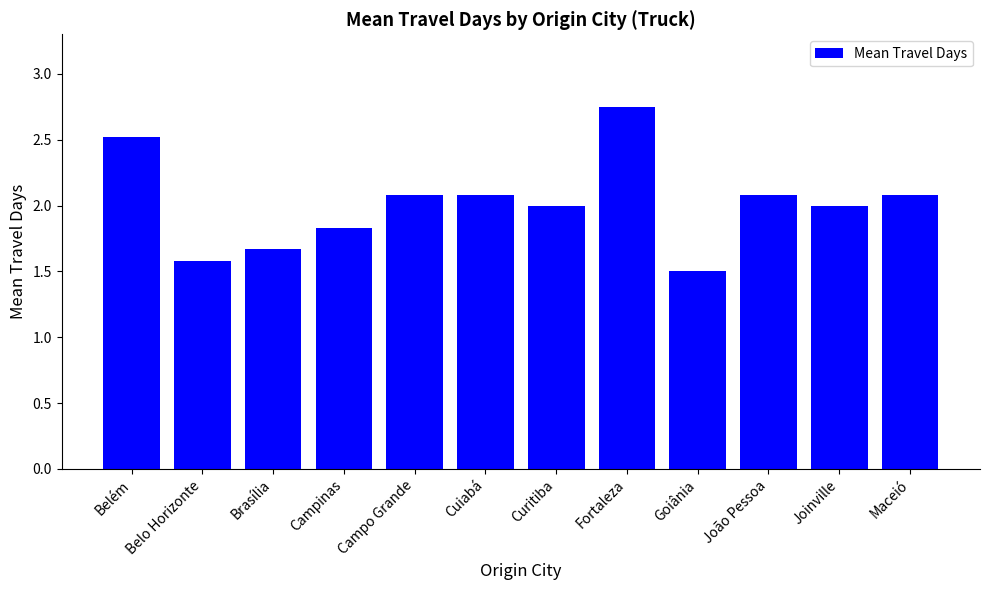

Is it true that the value at Campo Grande is 3.4?

False